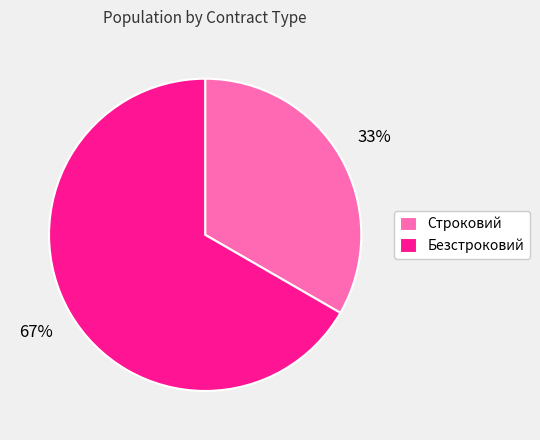

How many segments does this pie chart have?

2